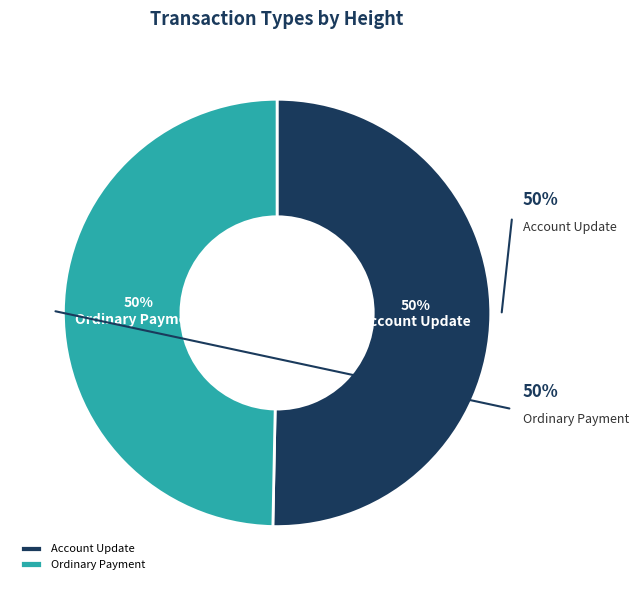

To the nearest percent, what portion does Account Update represent?

50%